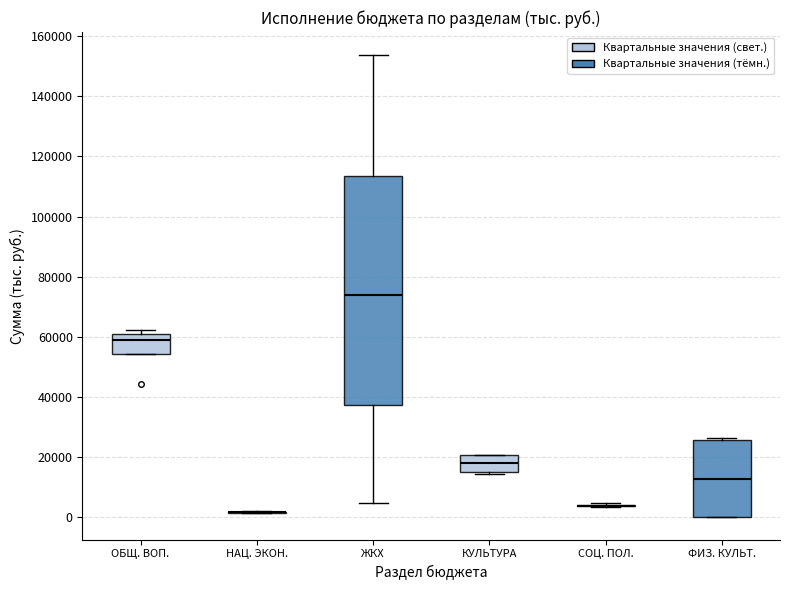

Reading left to right, read every box against the y-axis: the position of its median line, the range the box covers, and the ends of its whiskers. The values are not printed on the chart, so give them approximately, as read against the axis.

ОБЩ. ВОП.: median 58000, box 54000 to 60000, whiskers 54000 to 62000
НАЦ. ЭКОН.: box collapsed to a line at 2000, whiskers 2000 to 2000
ЖКХ: median 74000, box 38000 to 114000, whiskers 4000 to 154000
КУЛЬТУРА: median 18000, box 14000 to 20000, whiskers 14000 (just below the box's lower edge) to 20000
СОЦ. ПОЛ.: box collapsed to a line at 4000, whiskers 4000 to 4000
ФИЗ. КУЛЬТ.: median 12000, box 0 to 26000, whiskers 0 to 26000 (just above the box's upper edge)